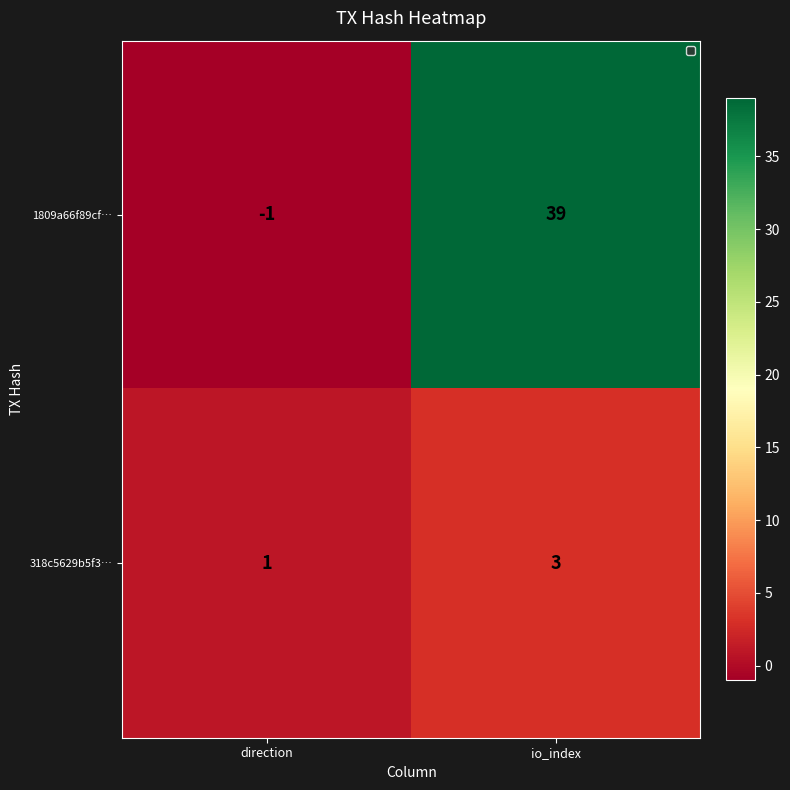

Rank the series at io_index from highest to lowest value.

1809a66f89cf…, 318c5629b5f3…